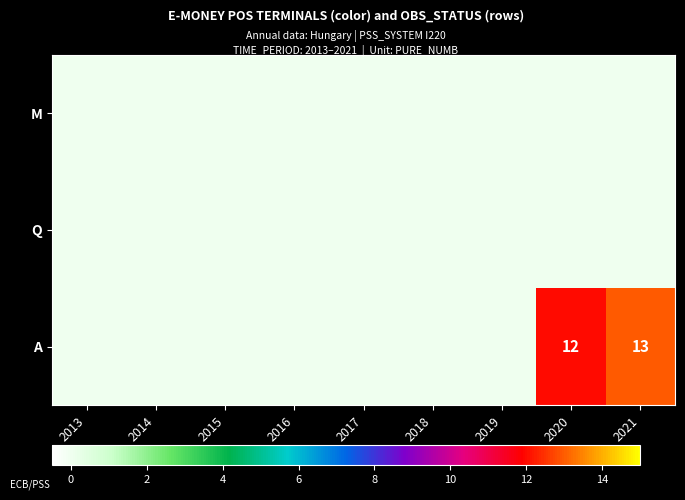

At how many categories does at least one series exceed 6?

2